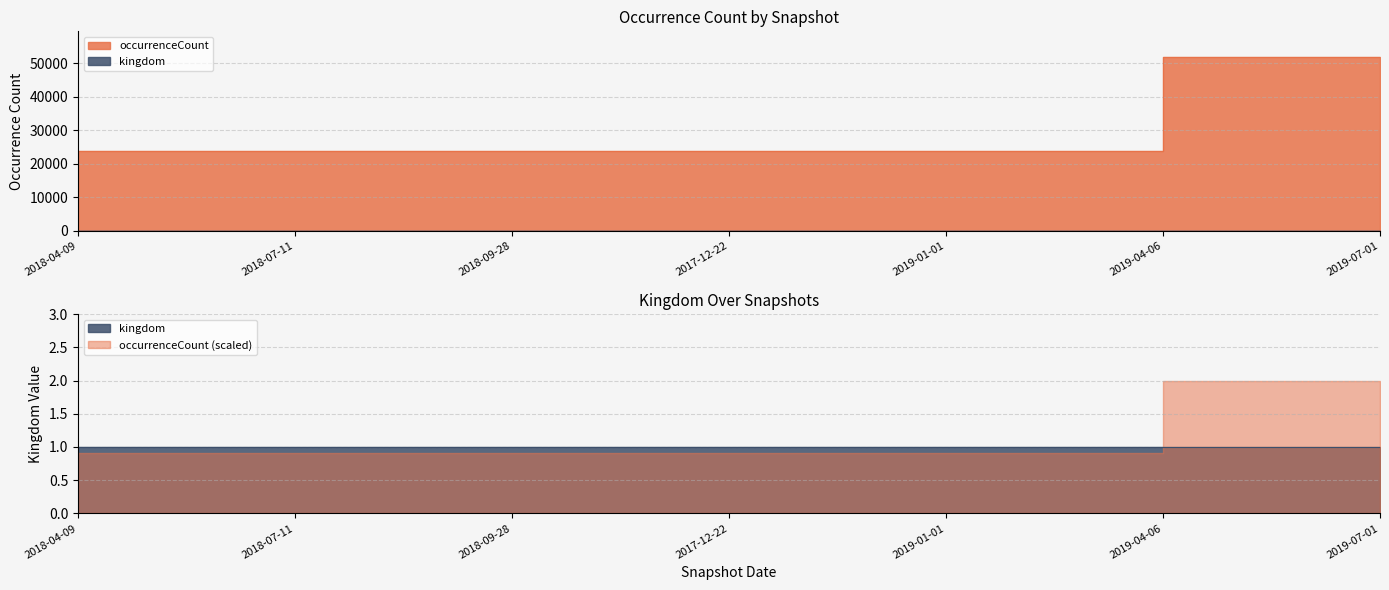

At which label is the value closest to 37721?

2018-04-09